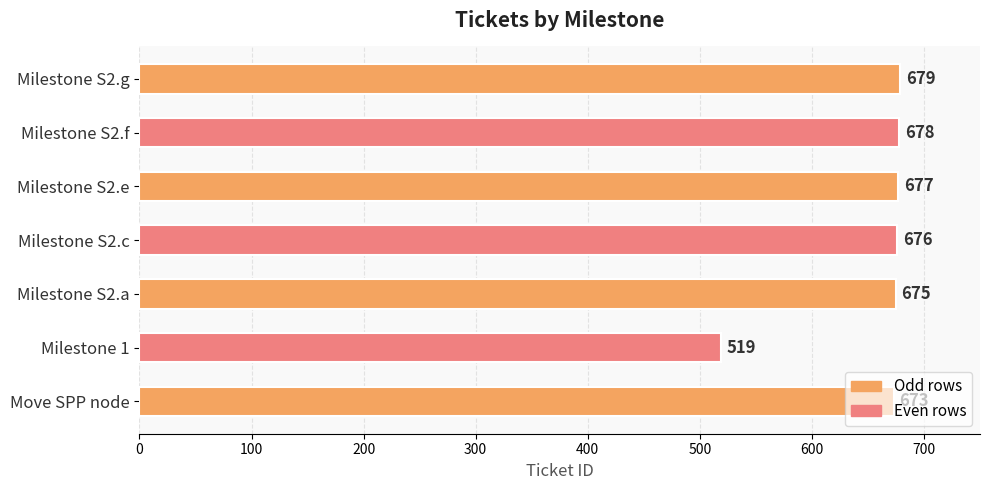

What is the average value?

654